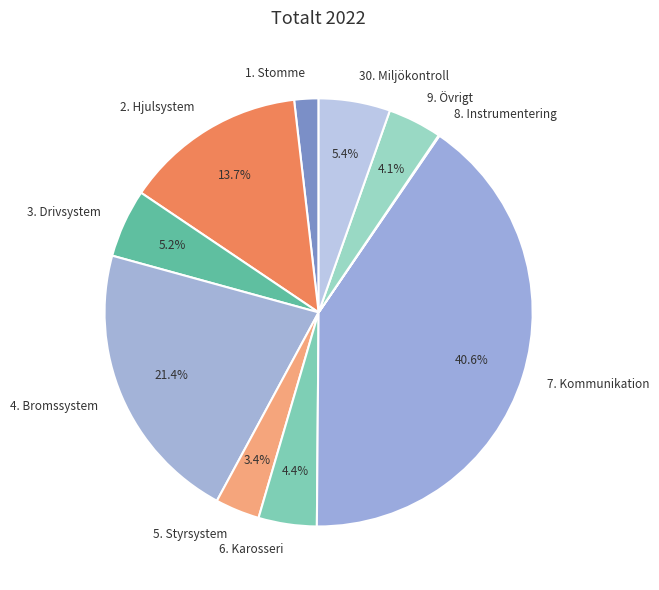

Is there a majority slice in this chart?

No